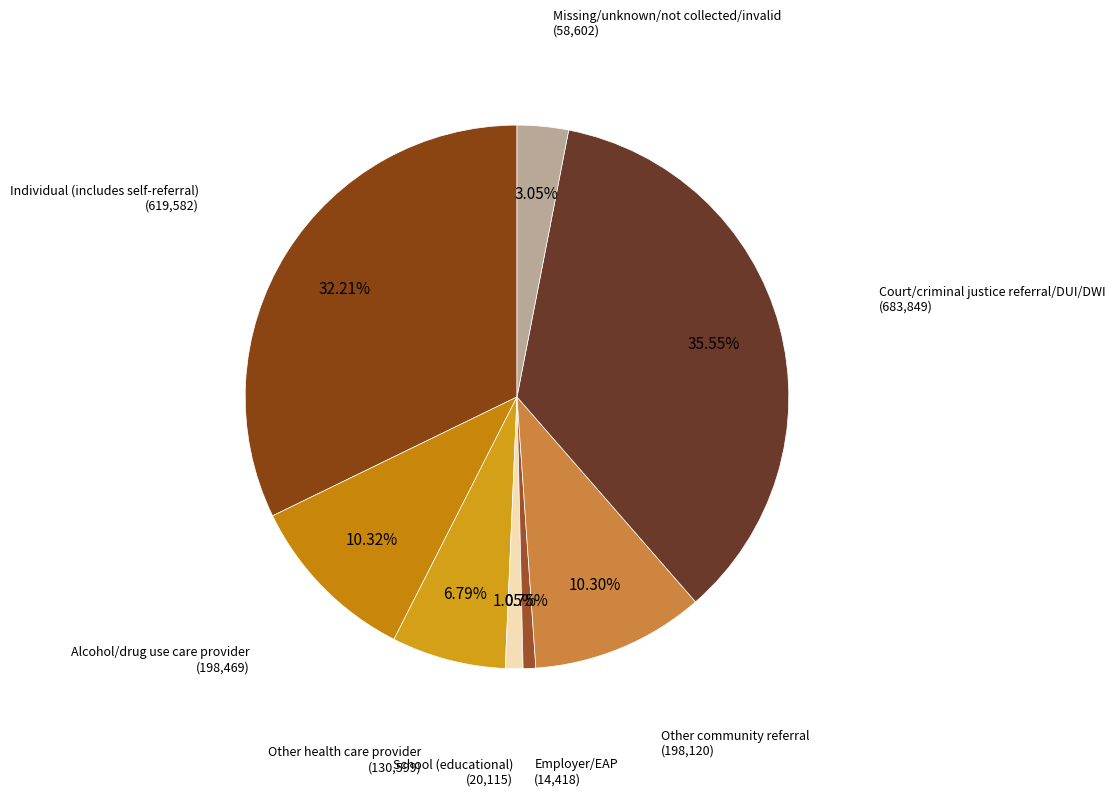

How many slices are in this pie chart?

8